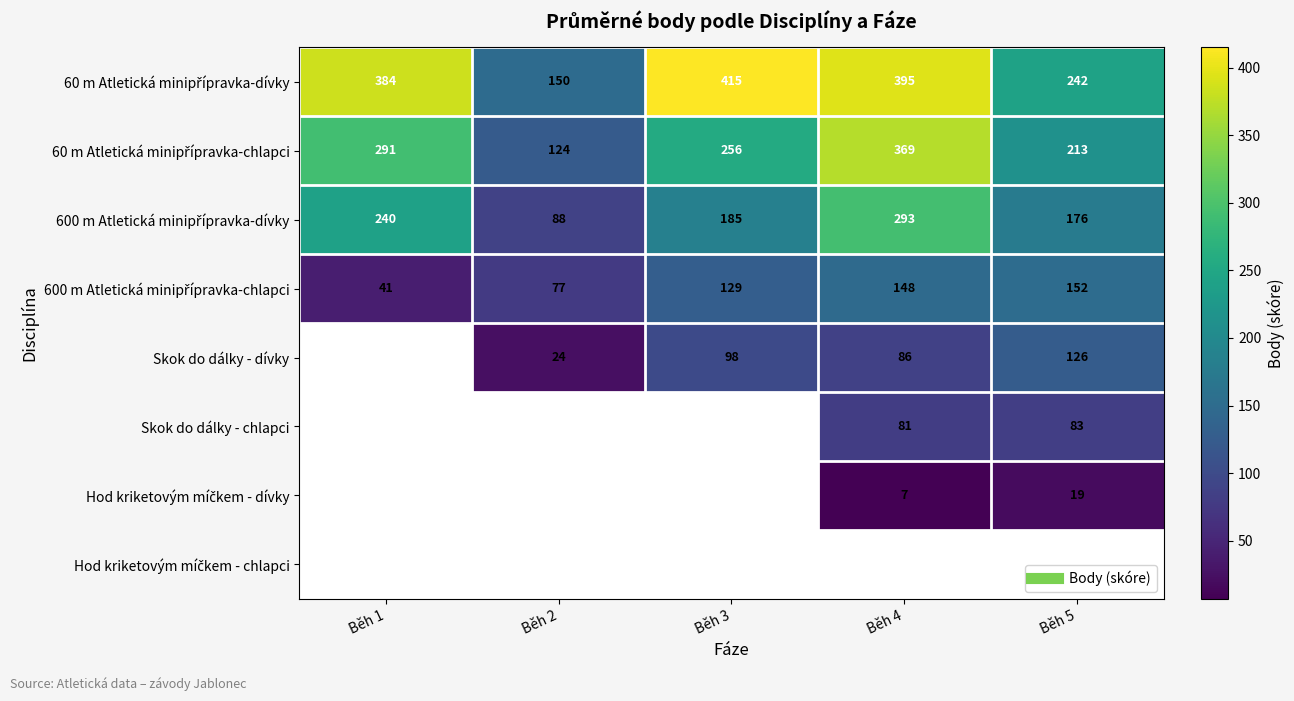

True or false: 600 m Atletická minipřípravka-dívky has a value of 293.0 at Běh 4.

True